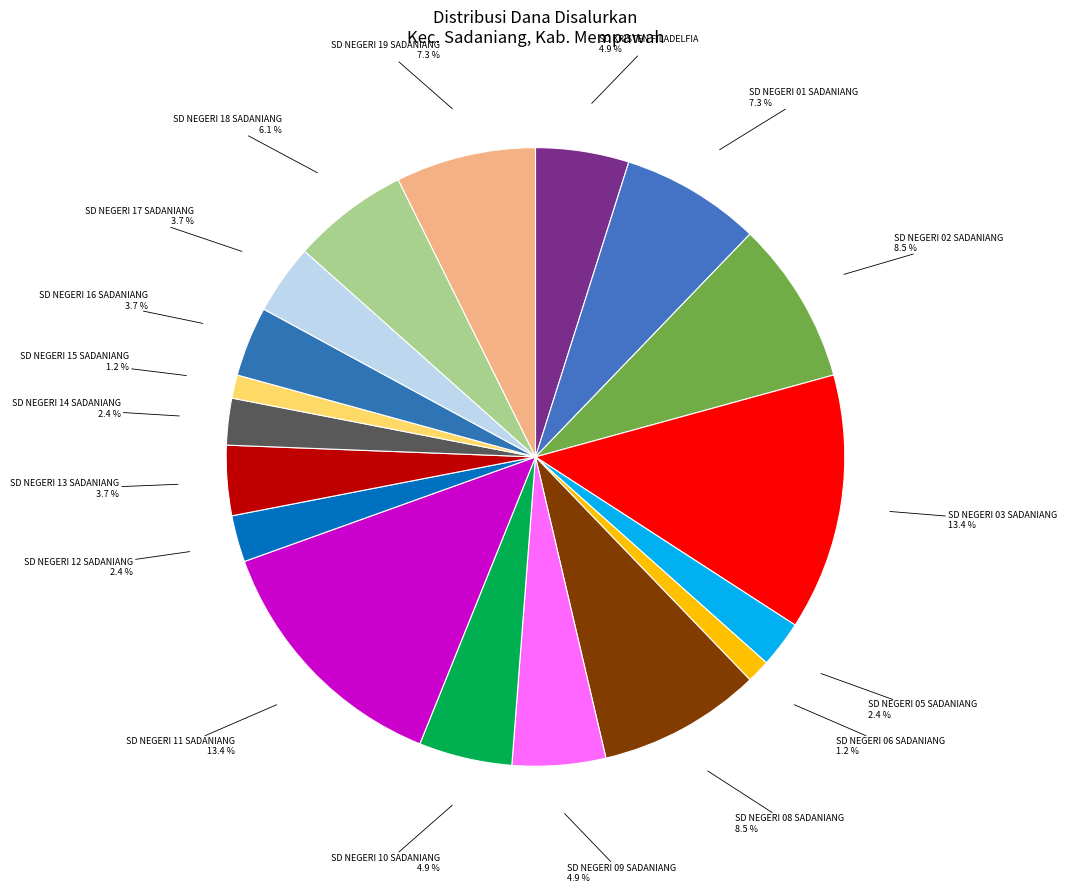

Count the number of slices in the pie.

18